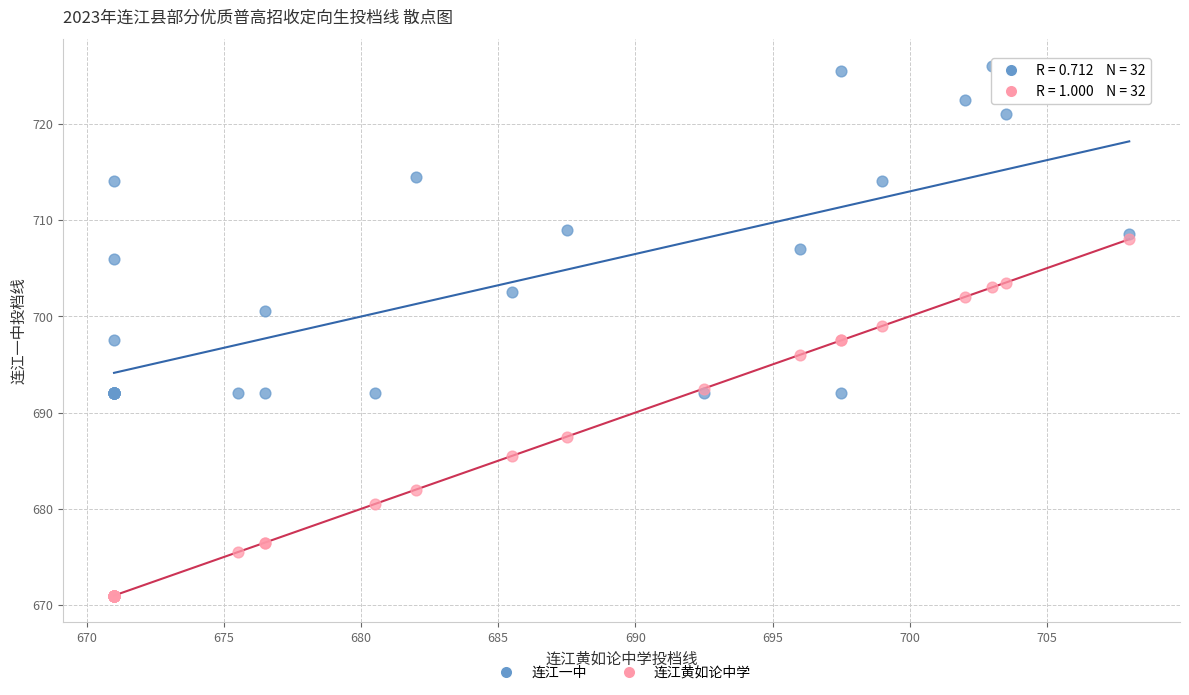

What are all the series names shown in the legend?

连江一中, 连江黄如论中学